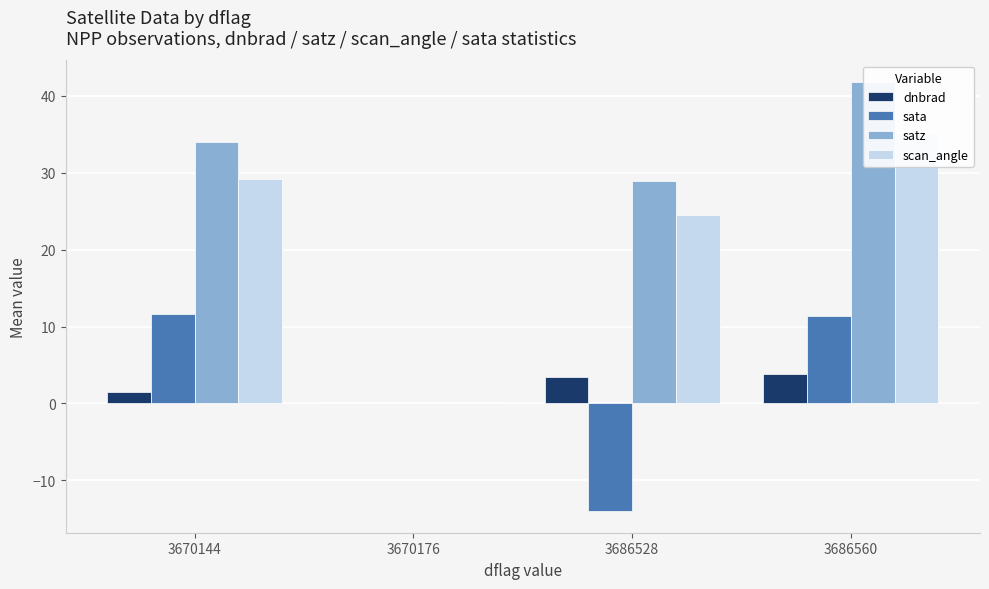

How many bars are there in total?

16